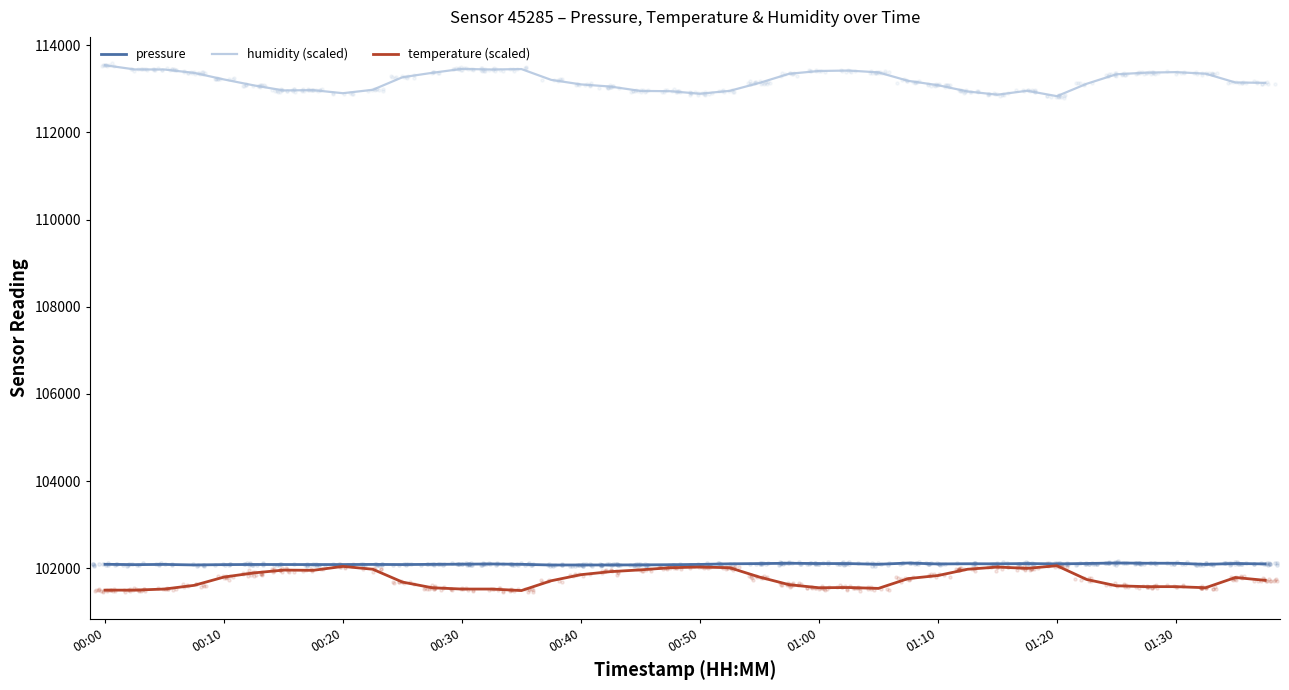

Which series reaches the maximum Y coordinate?

humidity (scaled)